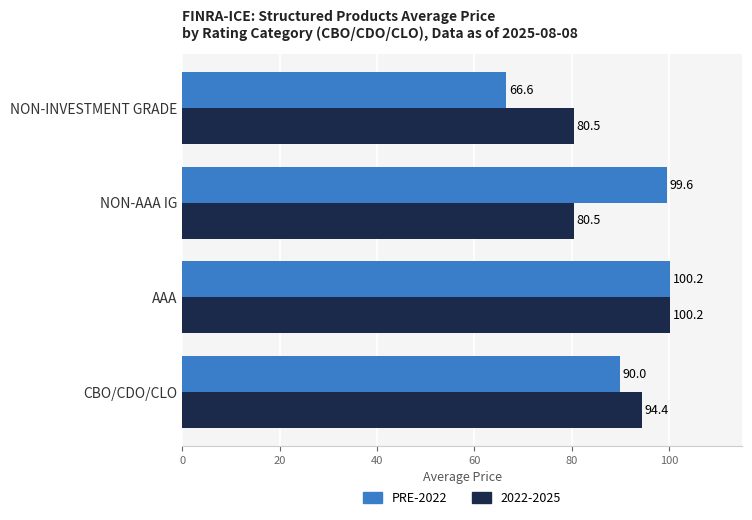

Between CBO/CDO/CLO and NON-AAA IG, which series saw the biggest shift?

2022-2025